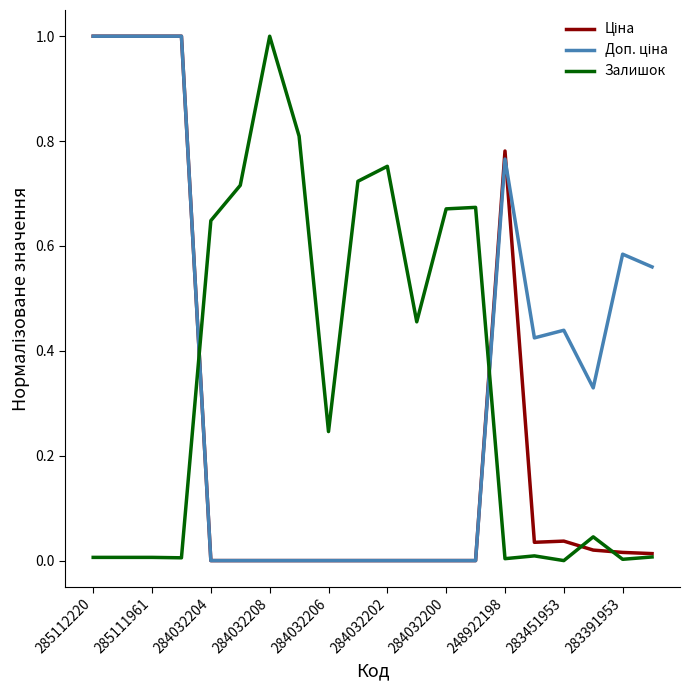

What is the highest value of the Залишок series?

1.0